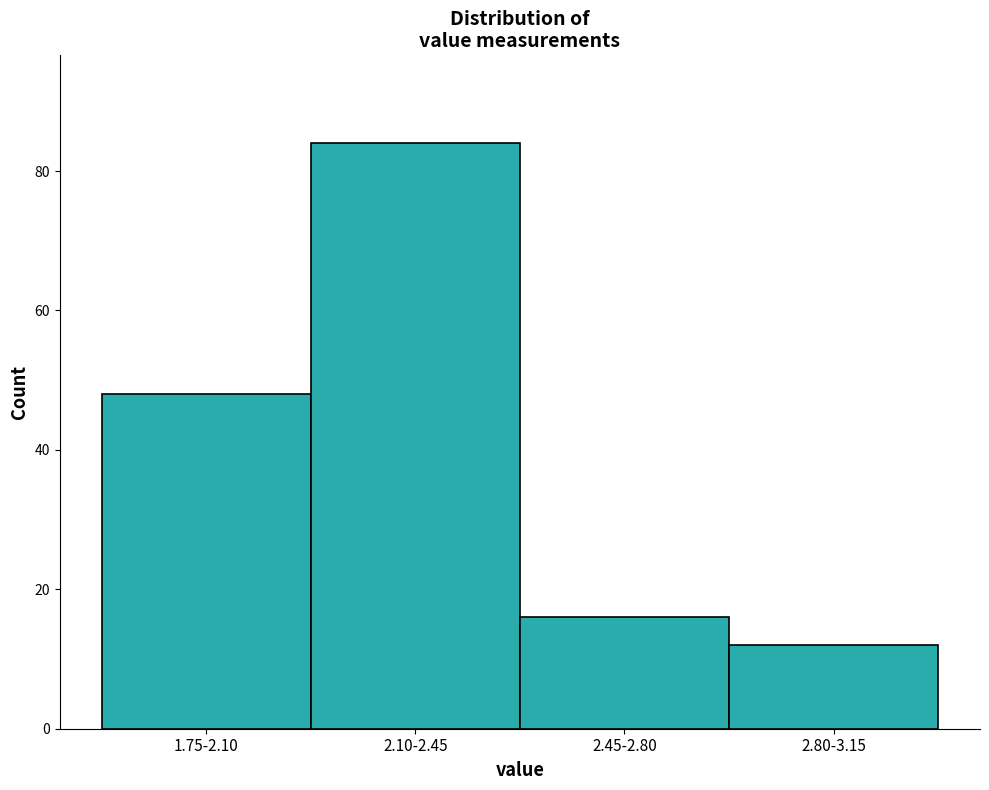

Reading left to right, list all the values displayed in this chart.

48	84	16	12